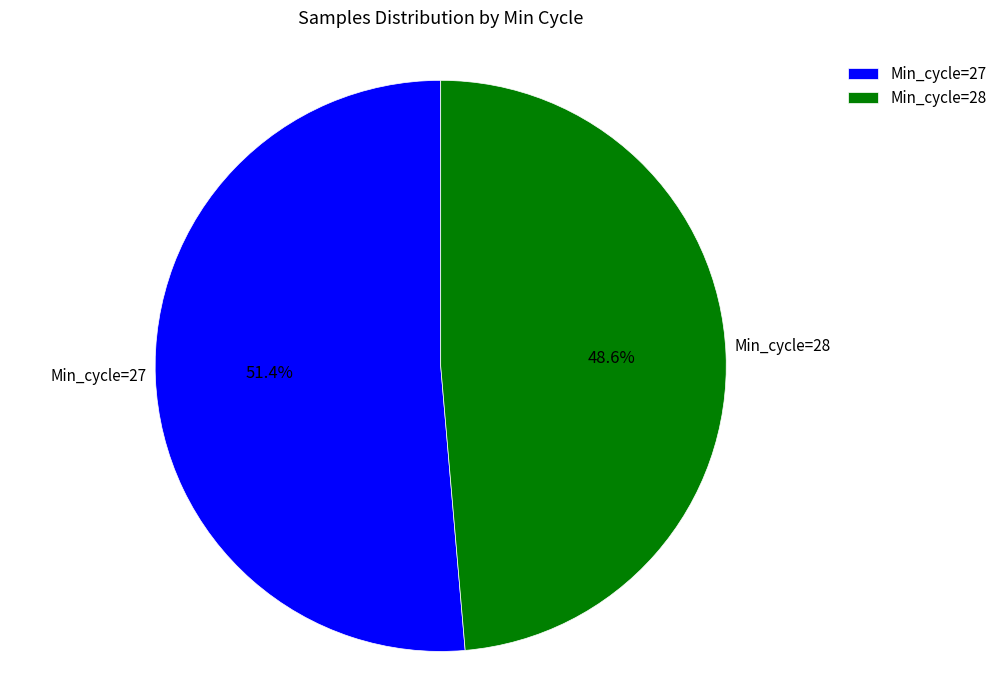

Which has a higher value, Min_cycle=28 or Min_cycle=27?

Min_cycle=27